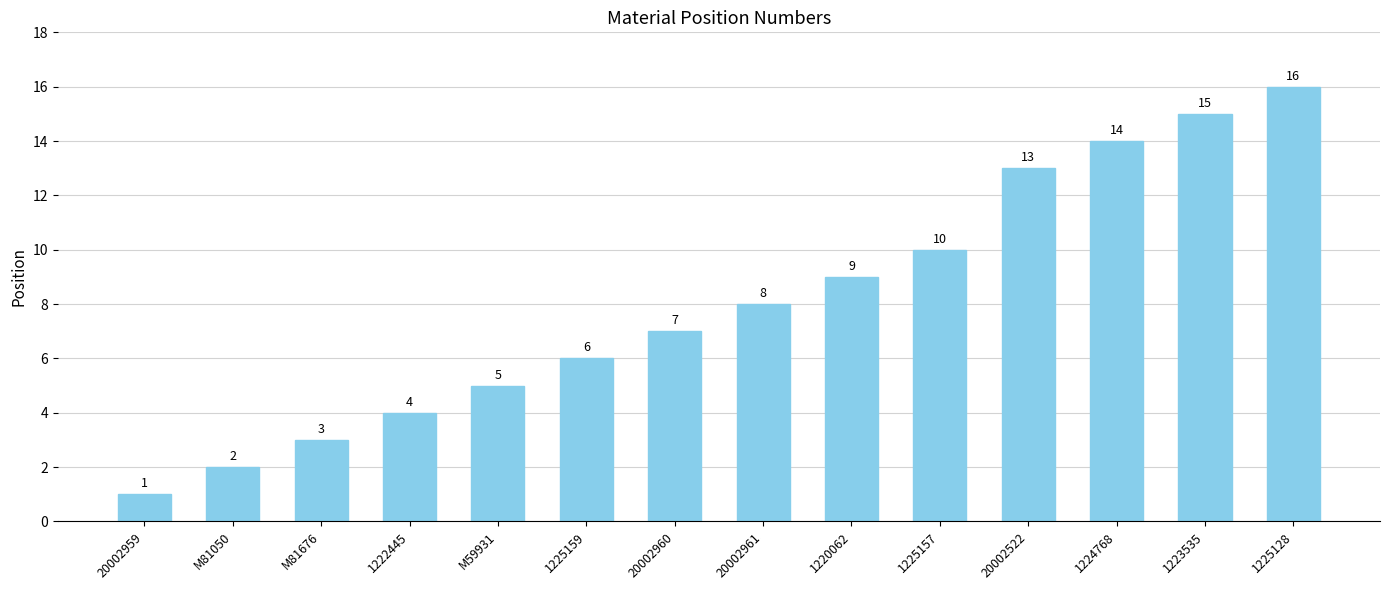

At which label is the value closest to 8?

20002961